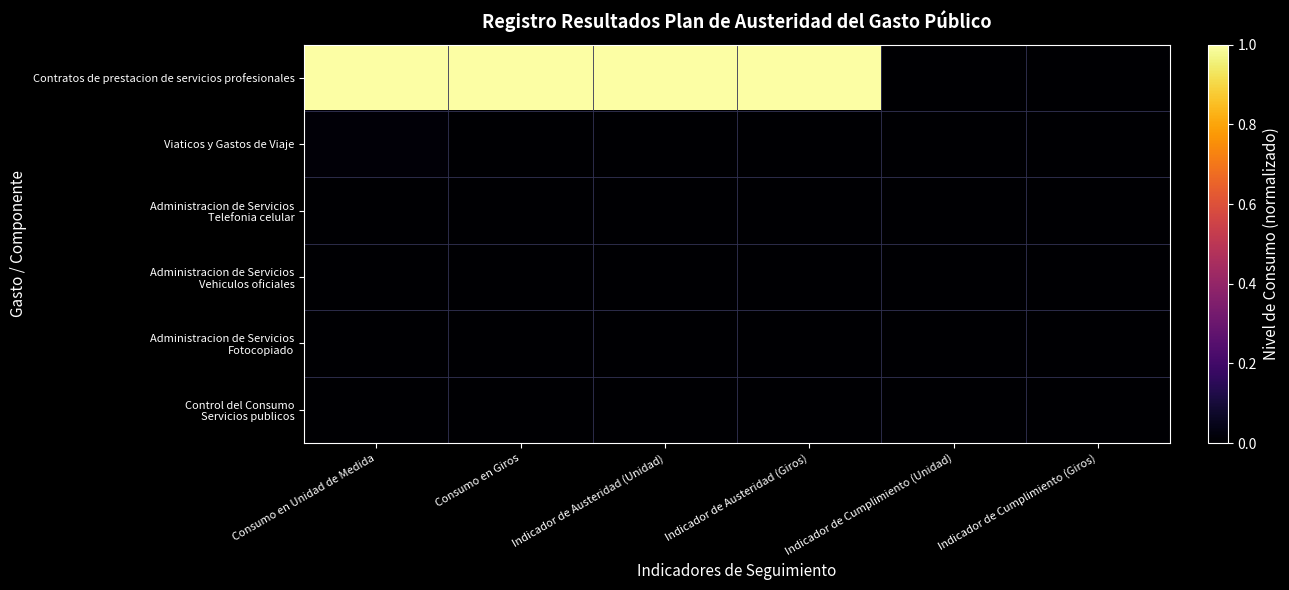

What is the total value across all series at Indicador de Austeridad (Unidad)?

1.0